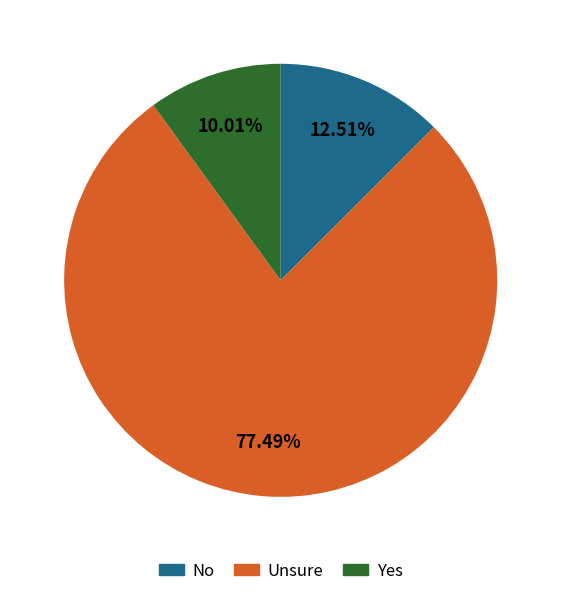

Is there any slice that represents more than half of the pie?

Yes